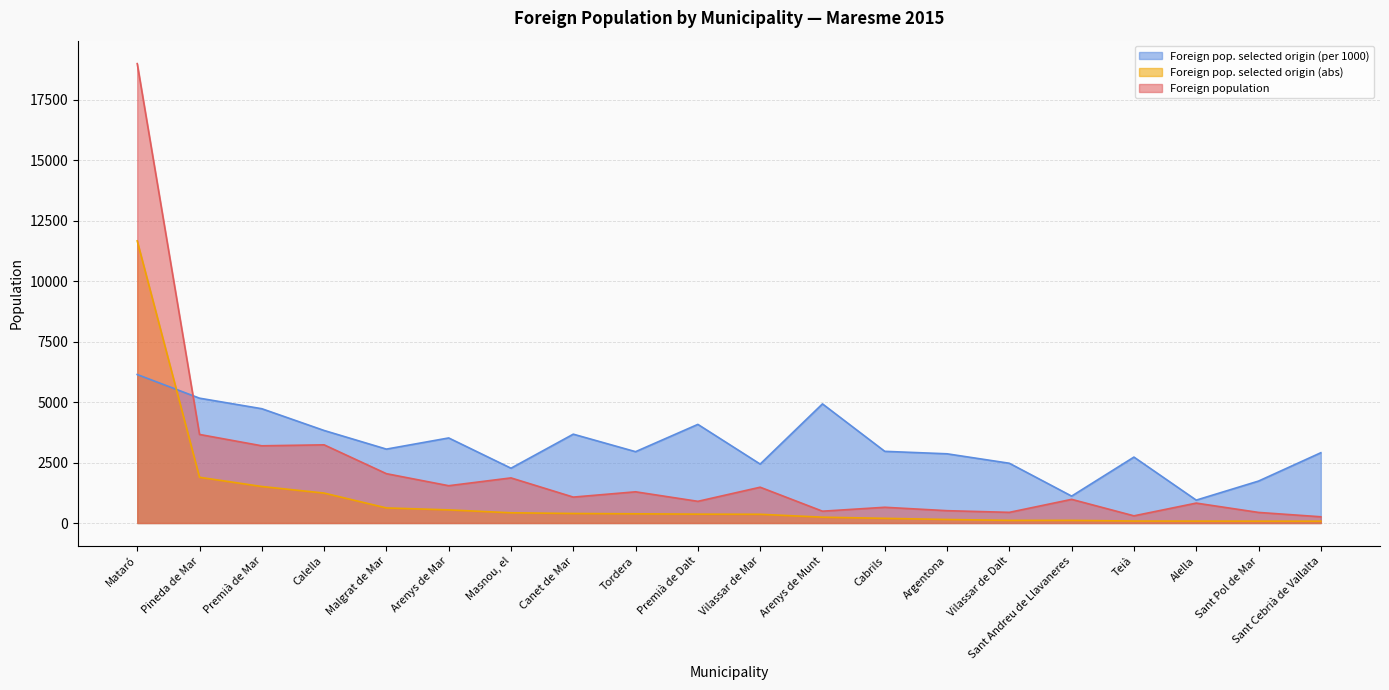

What is the difference between the second highest and second lowest values in the Foreign pop. selected origin (per 1000) series?

4051